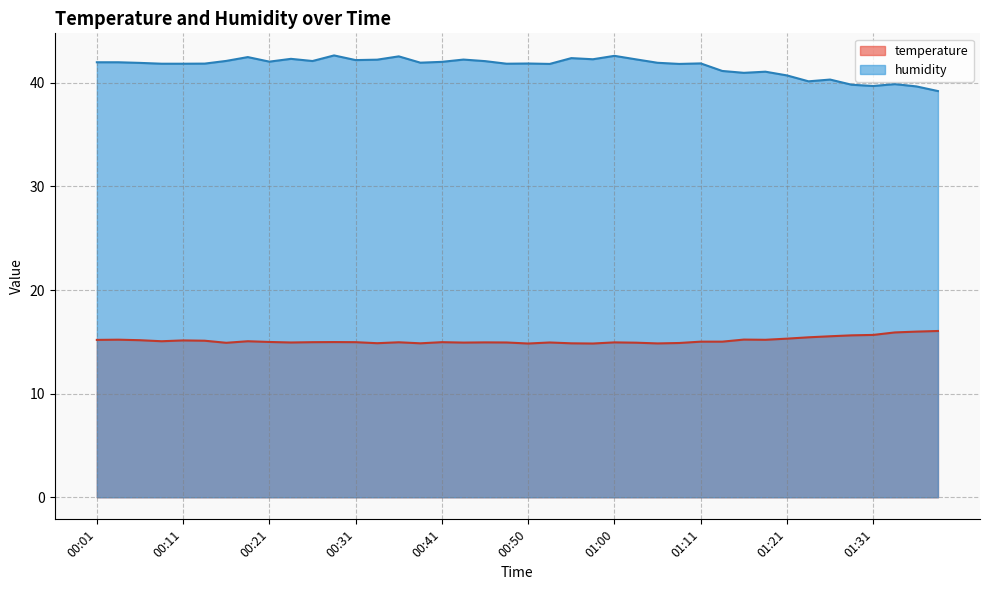

What is the label of the 24th point from the right?

00:41